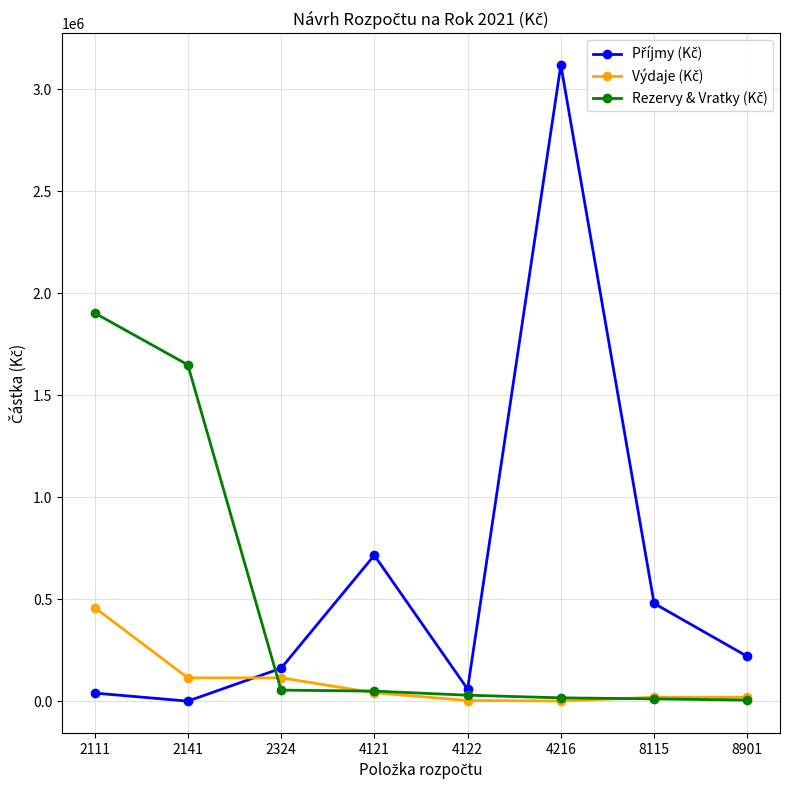

At which category is the sum across all series the highest?

4216